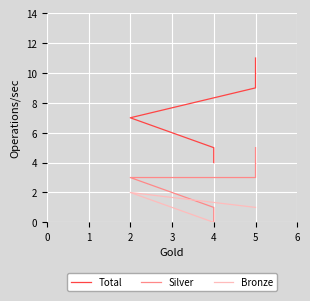

True or false: Silver has more than 0 interior local peaks.

False